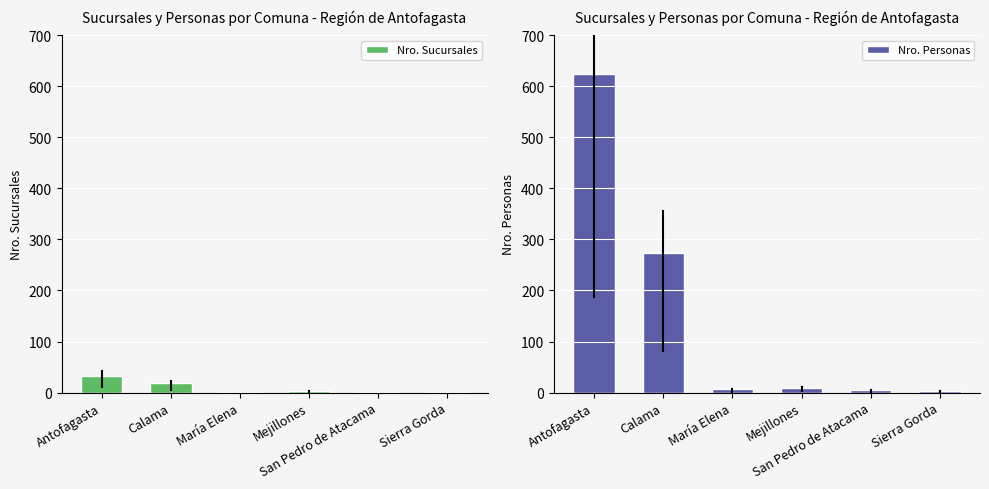

Rank the series by their maximum value, from lowest to highest.

Nro. Sucursales, Nro. Personas